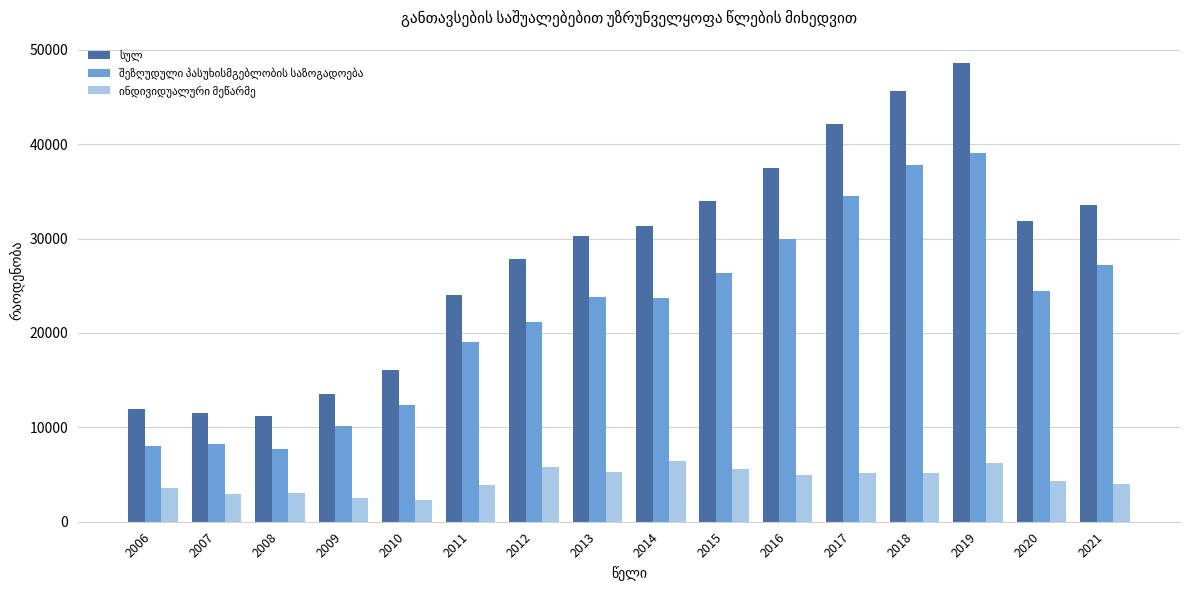

How many data points does each series have?

16